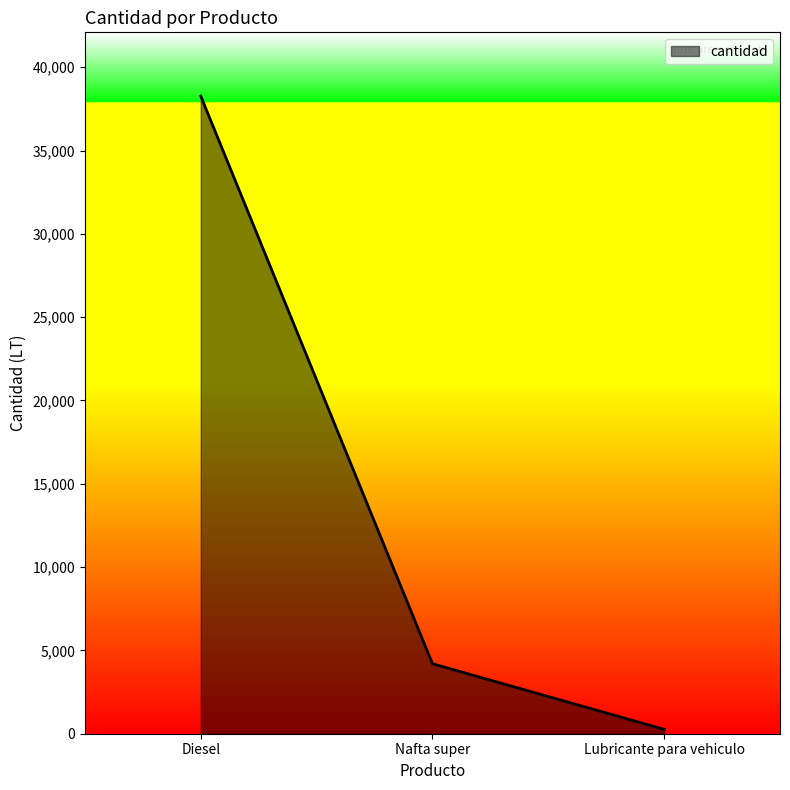

List the labels in order of value, smallest first.

Lubricante para vehiculo, Nafta super, Diesel